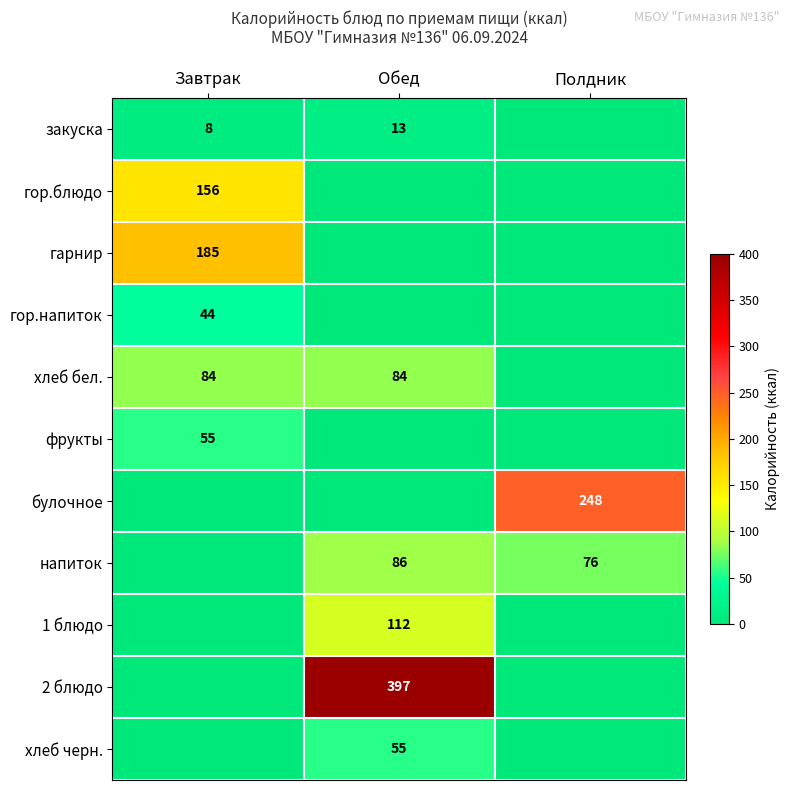

The value of хлеб бел. at Завтрак is 139. True or false?

False